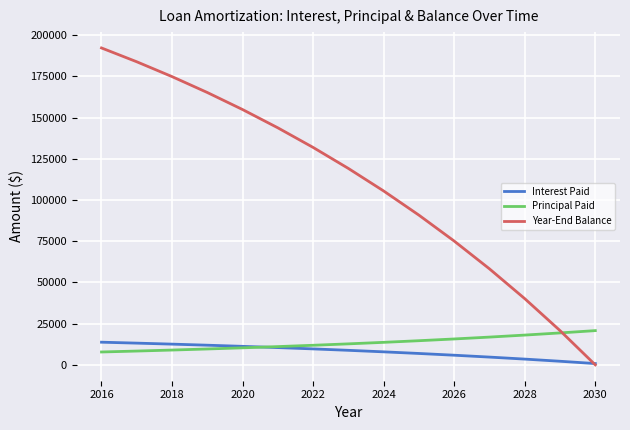

Which series has the largest range (max minus min)?

Year-End Balance